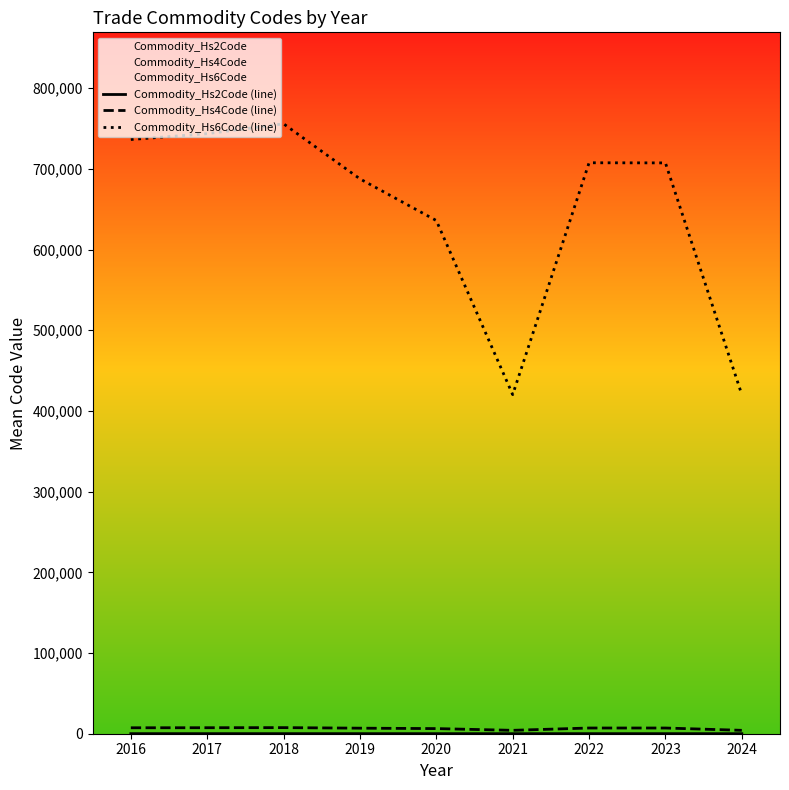

What is the sum of all Commodity_Hs4Code (line) values?

58145.0